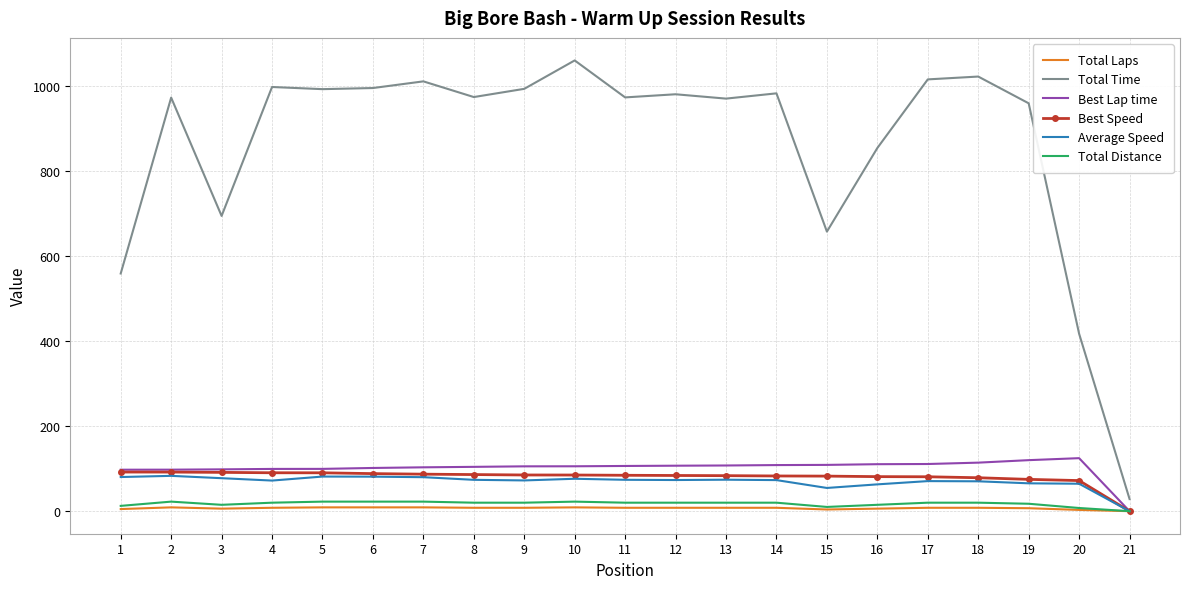

Is the value of Total Laps at 10 greater than the value of Best Speed at 1?

No